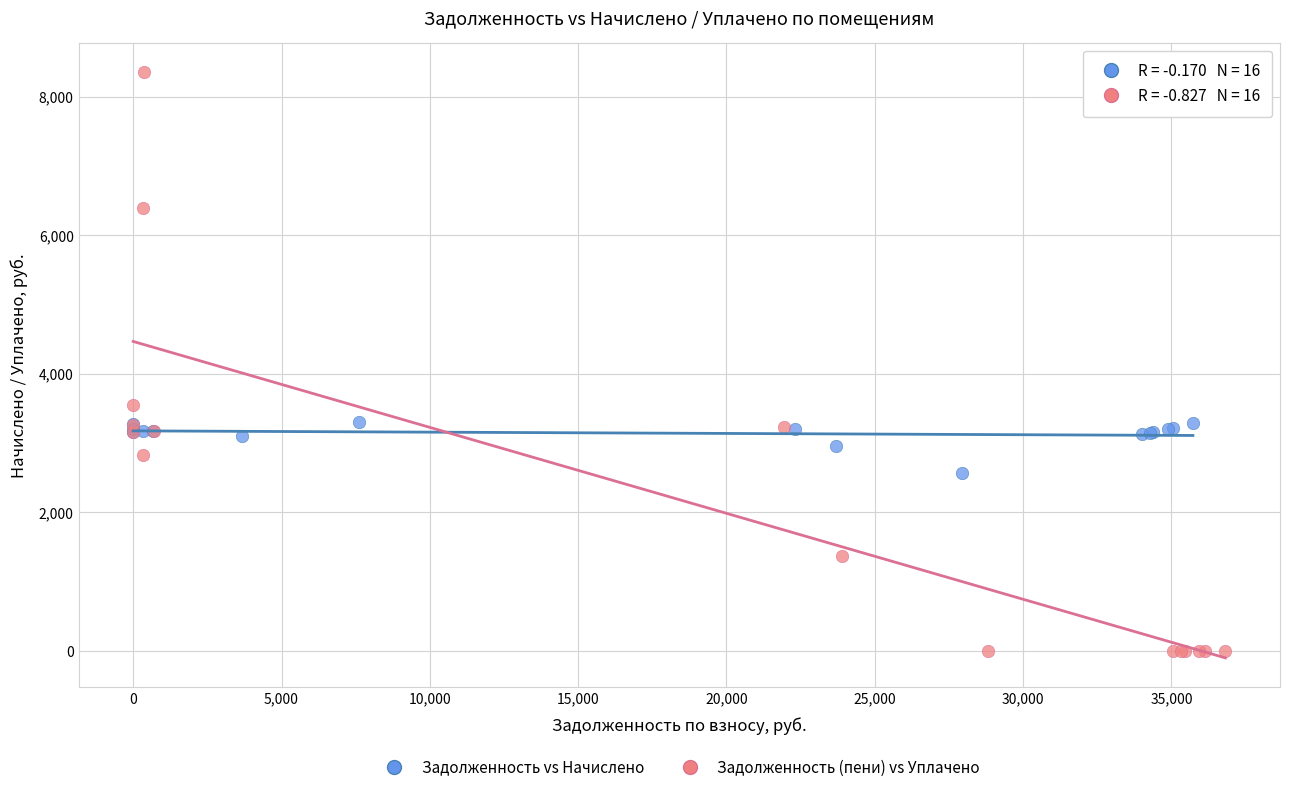

Which series contains the highest Y value?

Задолженность (пени) vs Уплачено